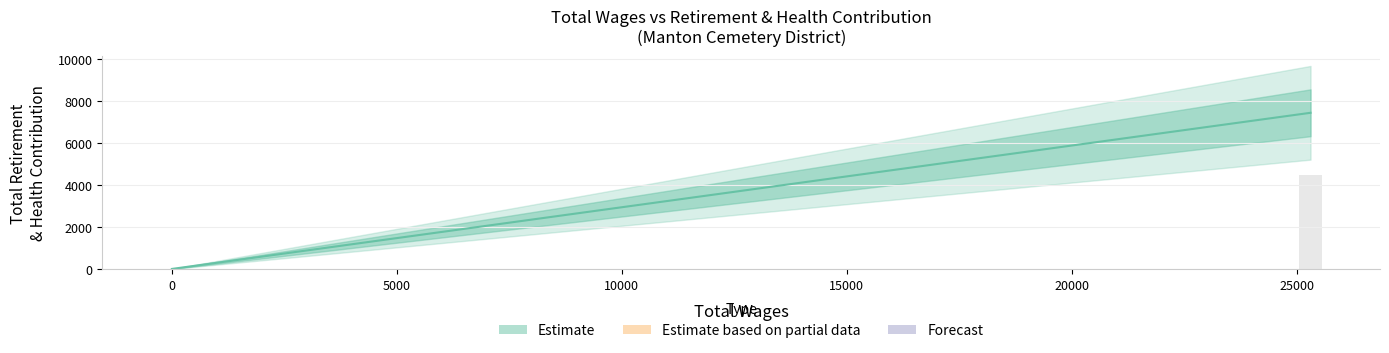

How many data points does each series have?

4